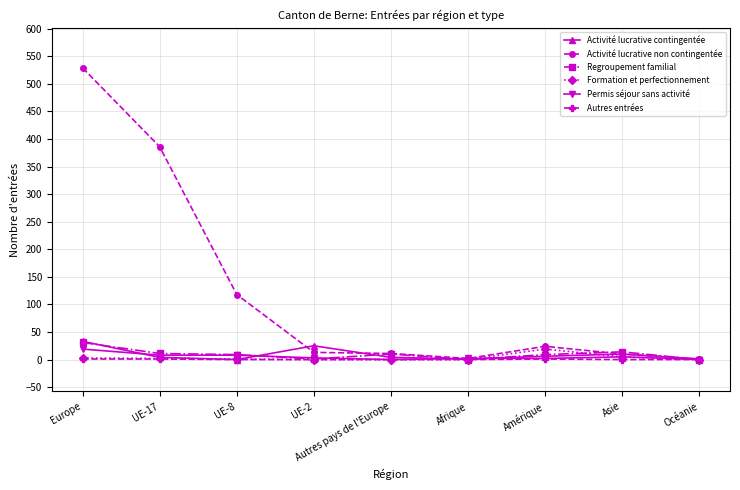

Count the number of data series in this chart.

6